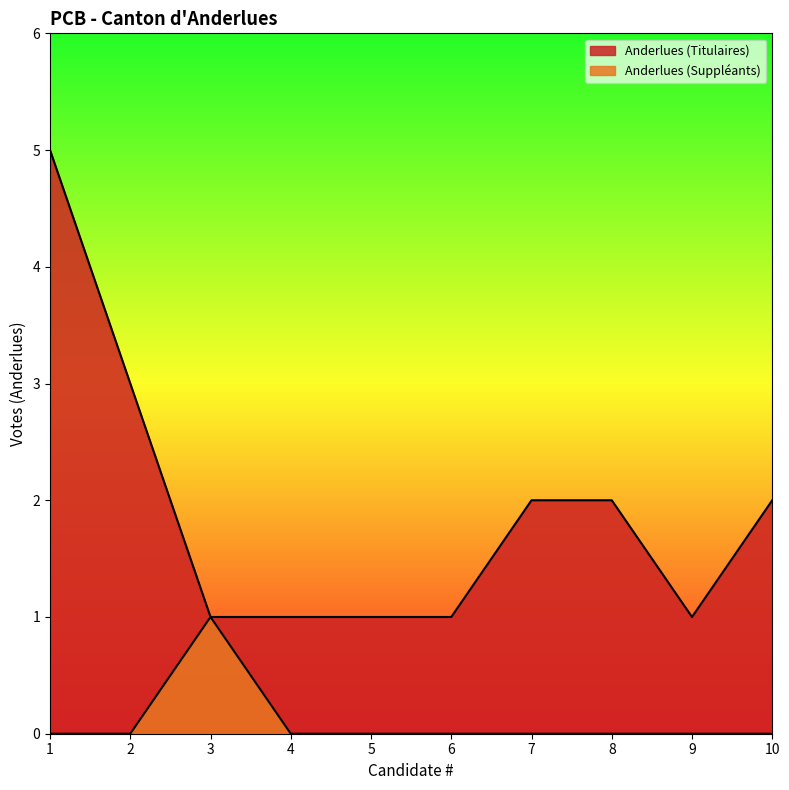

The Anderlues (Titulaires) series shows 2 at 5. True or false?

False